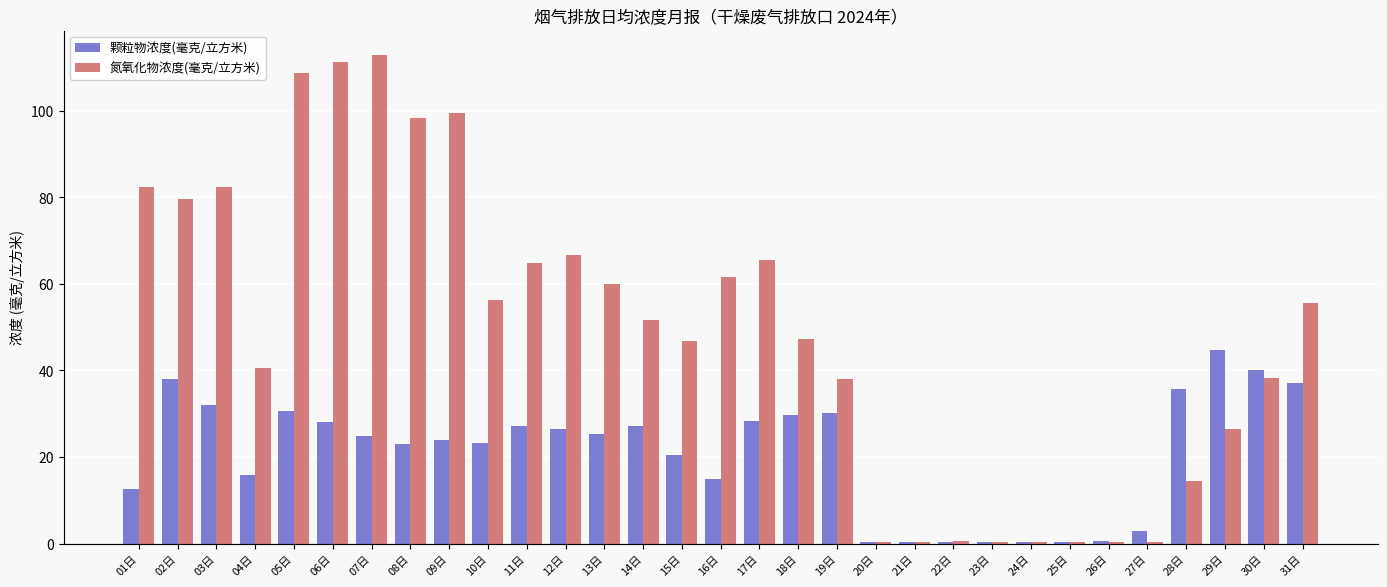

Does the chart contain stacked bars?

No